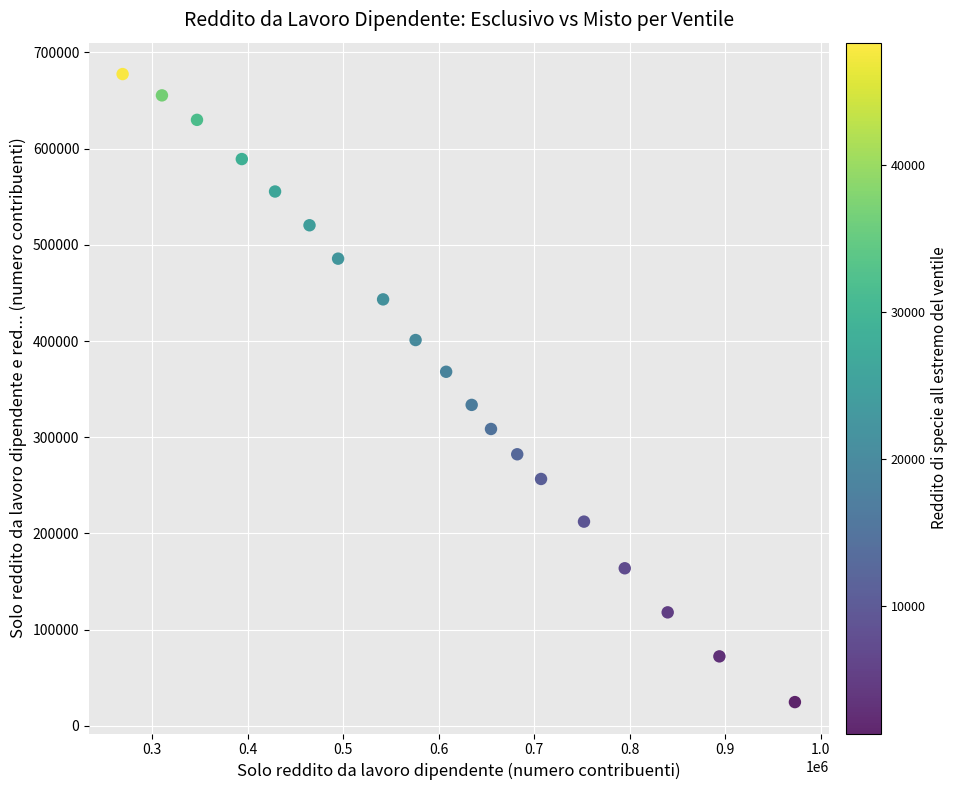

What is the range of Y values (max minus min)?

652892